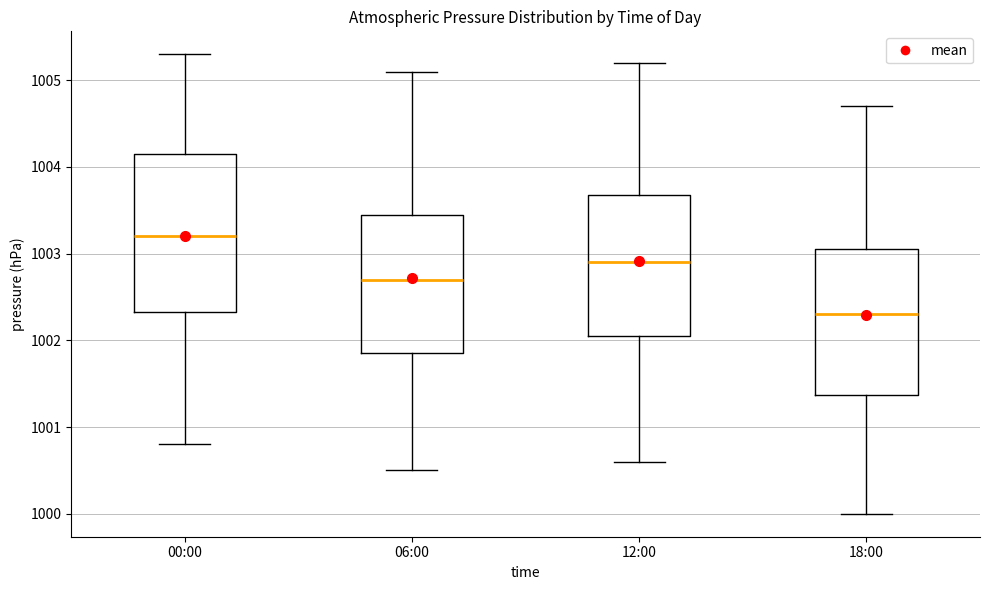

Which box is the tallest, from its lower edge to its upper edge?

00:00